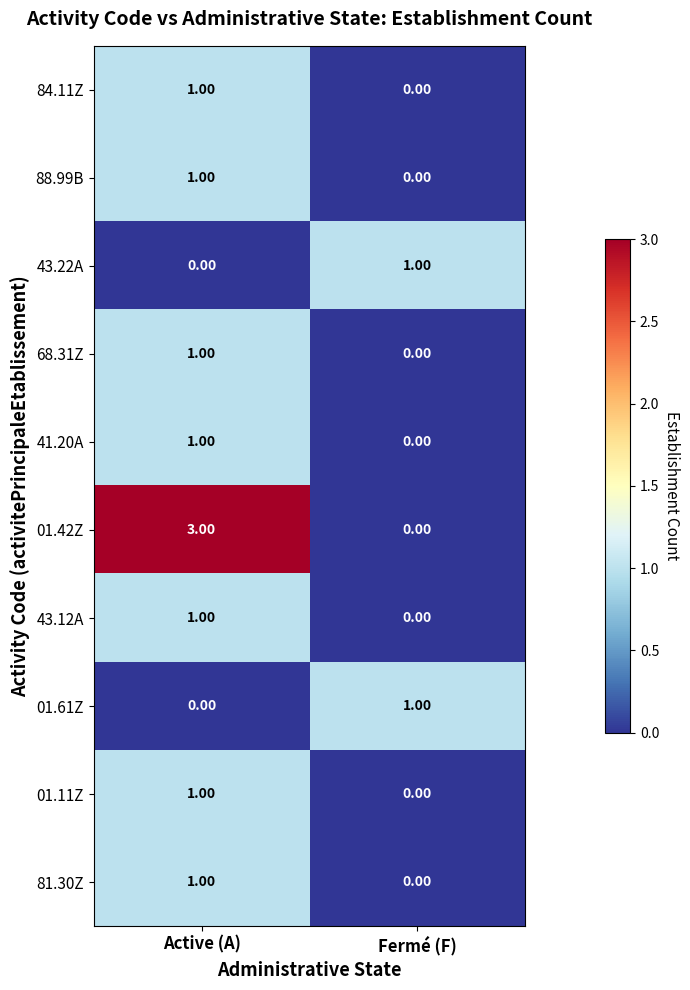

List the labels in order of 68.31Z value, largest first.

Active (A), Fermé (F)